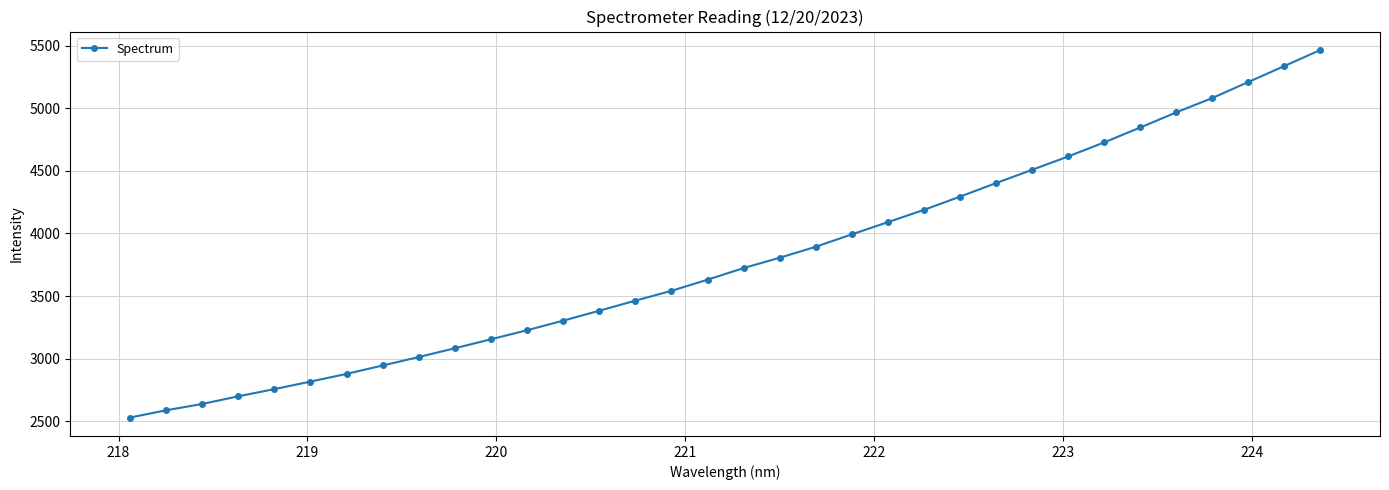

True or false: there are more than 0 points higher than both neighbors.

False